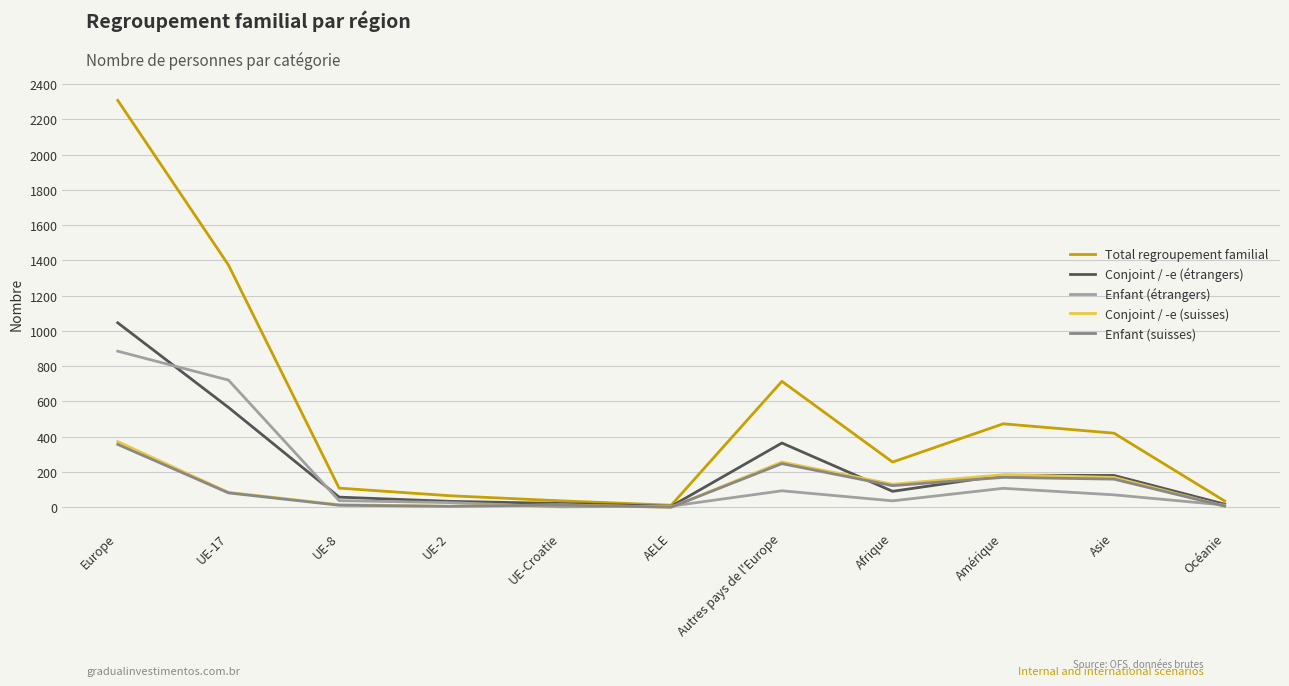

What is the maximum value for Total regroupement familial?

2308